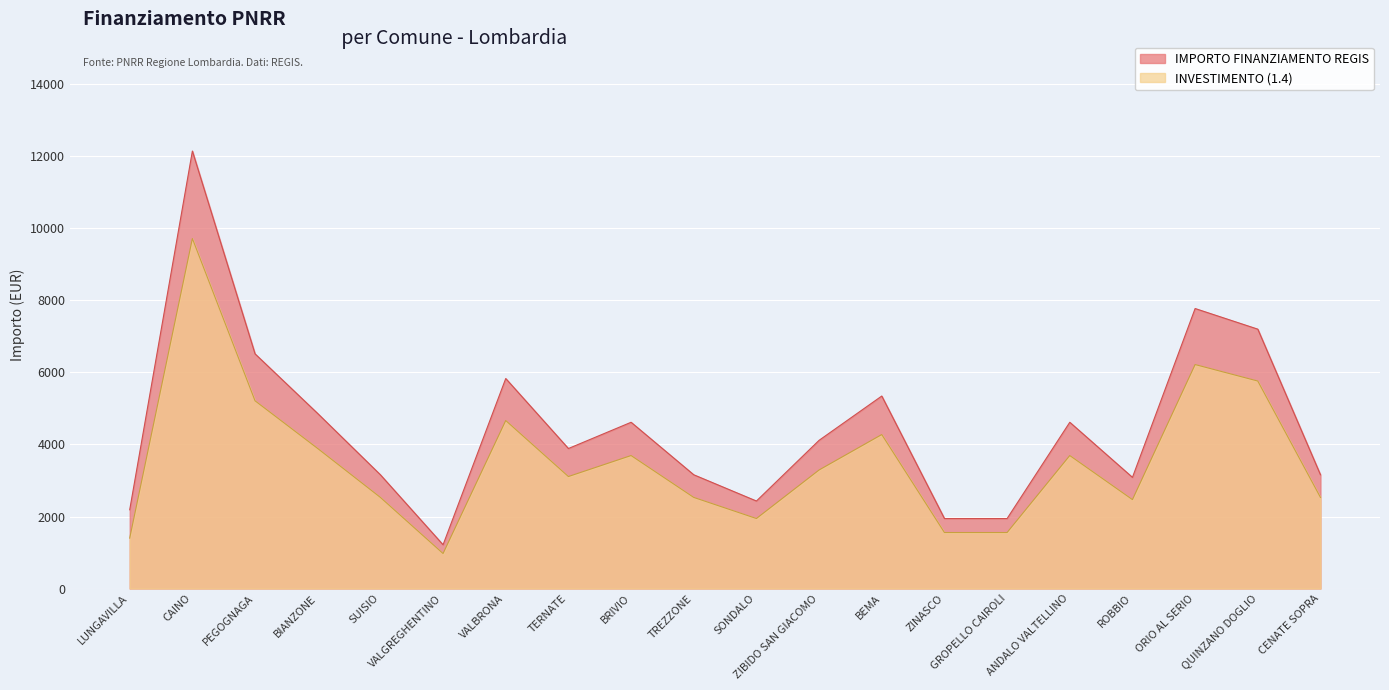

Is it true that IMPORTO FINANZIAMENTO REGIS equals 5346 at BEMA?

True